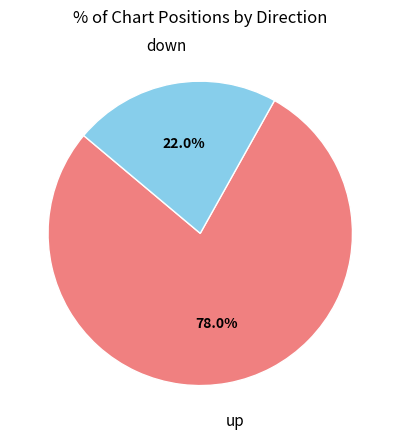

Approximately how many times larger is the value at down compared to up?

0.3